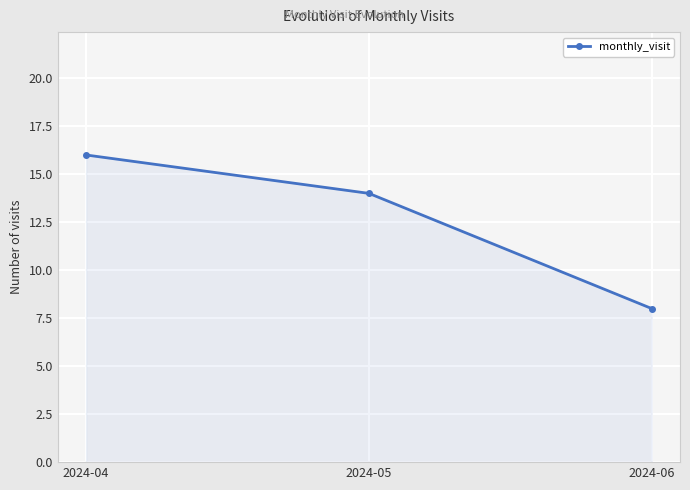

At which label does the data first exceed 14?

2024-04